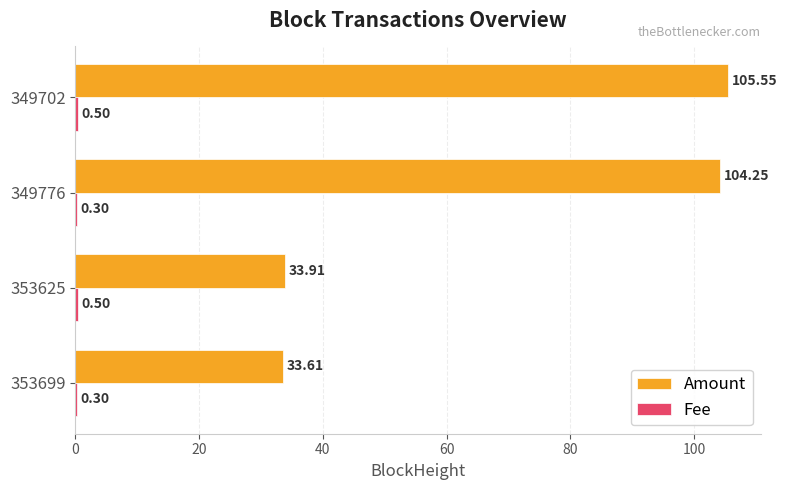

Which series changed the most between 349776 and 349702?

Amount